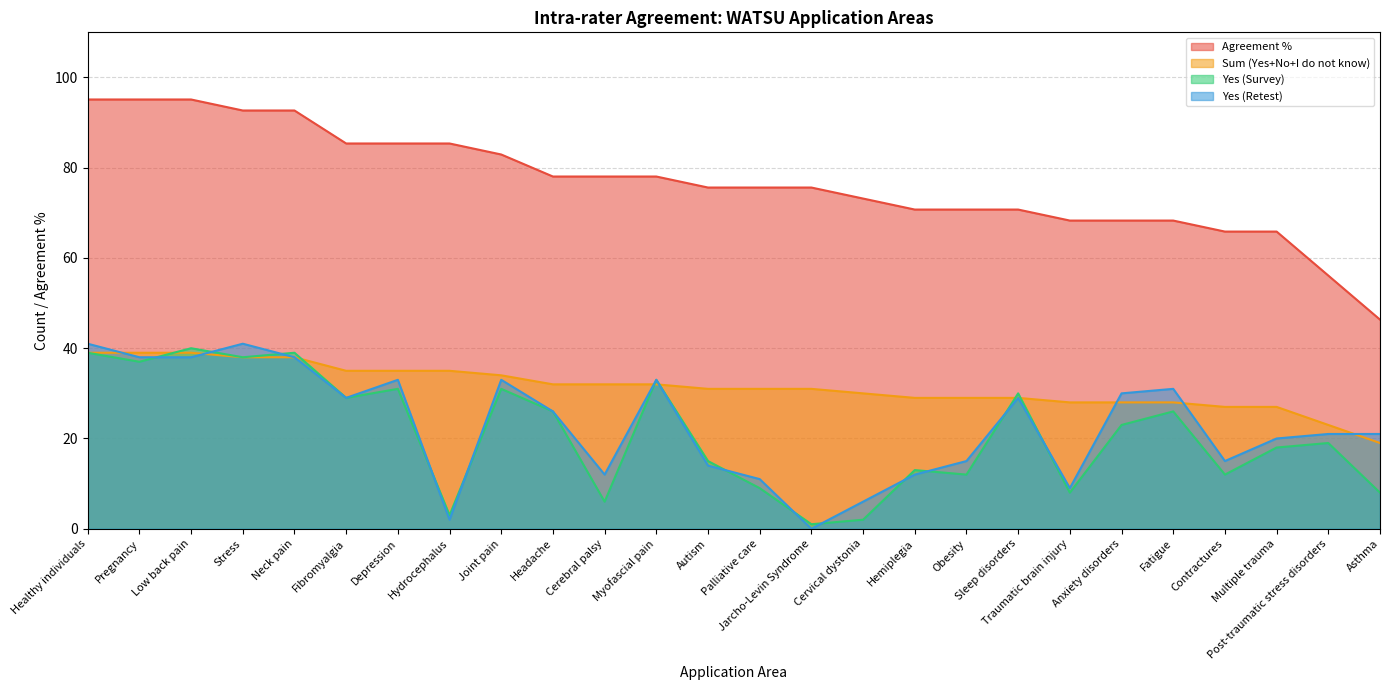

How many lines are shown in the chart?

4